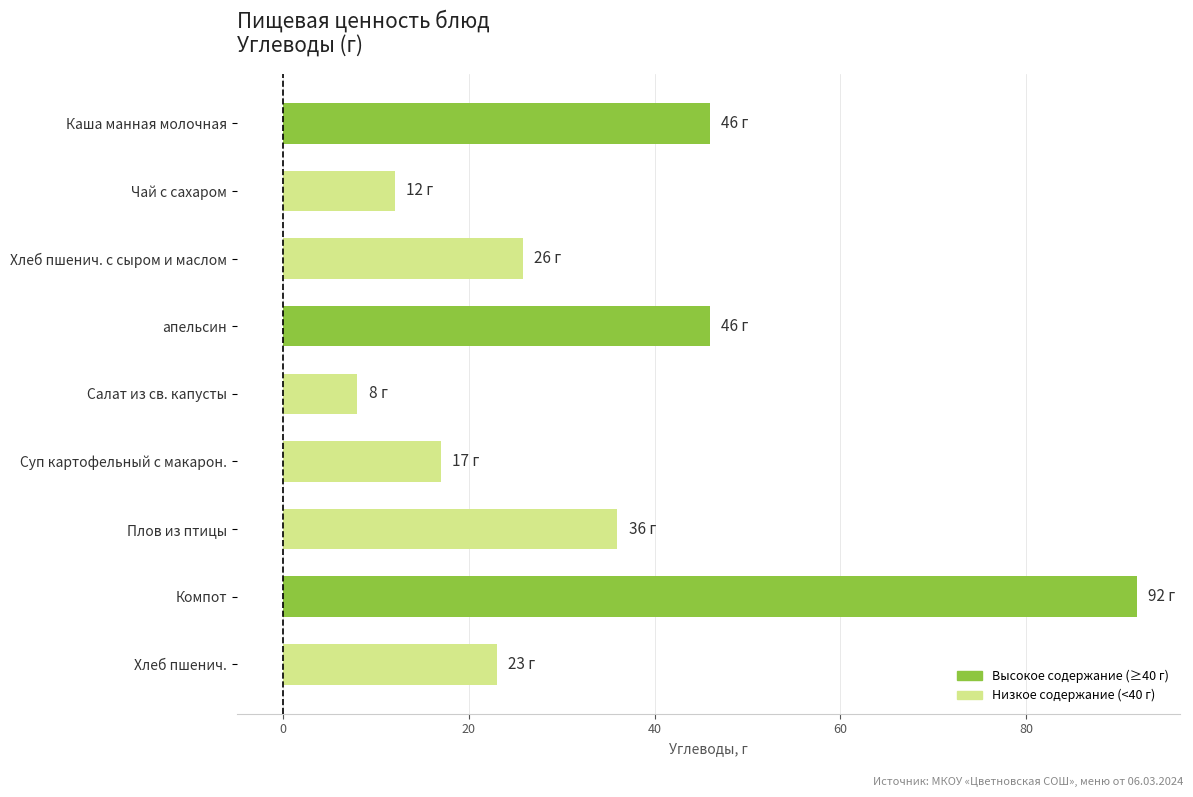

Reading top to bottom, list all the values displayed in this chart.

46.0	12.0	25.8	46.0	8.0	17.0	36.0	92.0	23.0